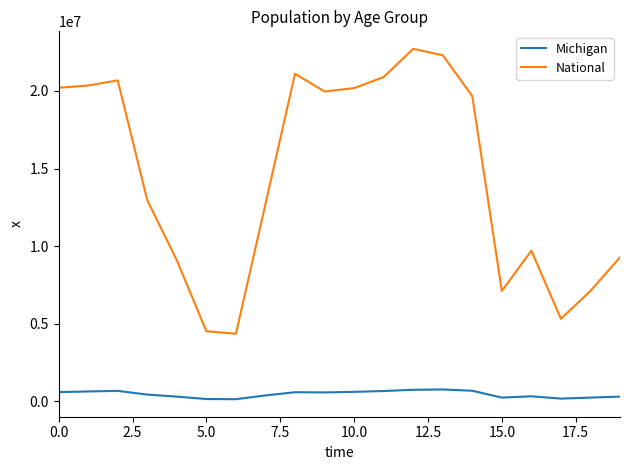

What is the difference between the maximum and minimum values in the Michigan series?

626968